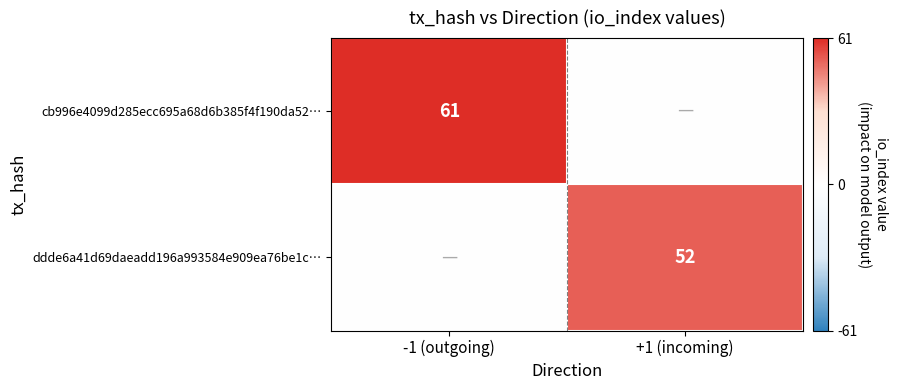

What is the difference between the highest and lowest values at +1 (incoming)?

52